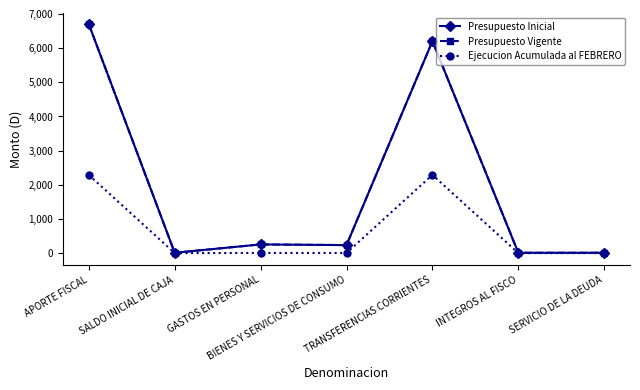

Does the chart have visible grid lines?

No